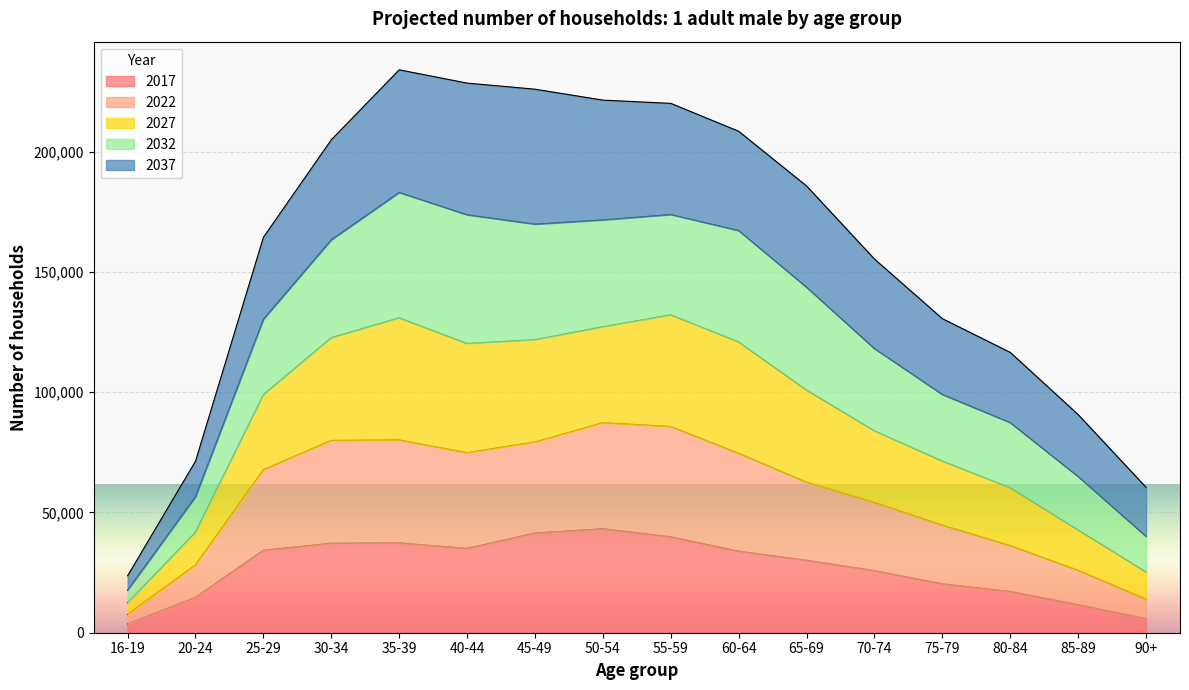

At which label does 2017 reach its peak?

50-54